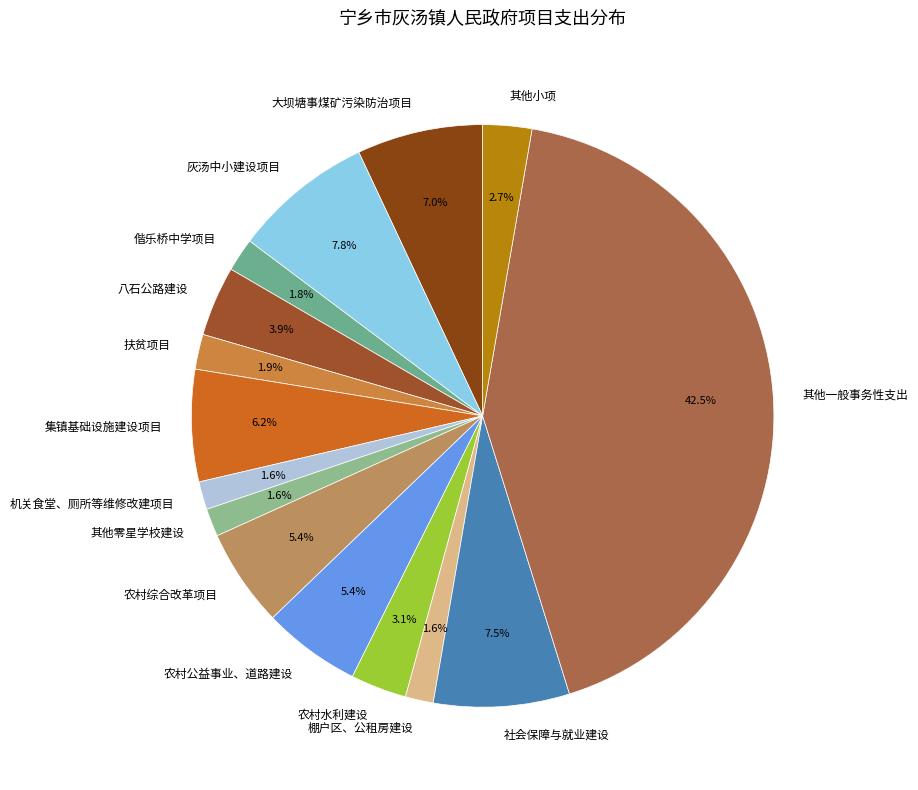

How many segments does this pie chart have?

15